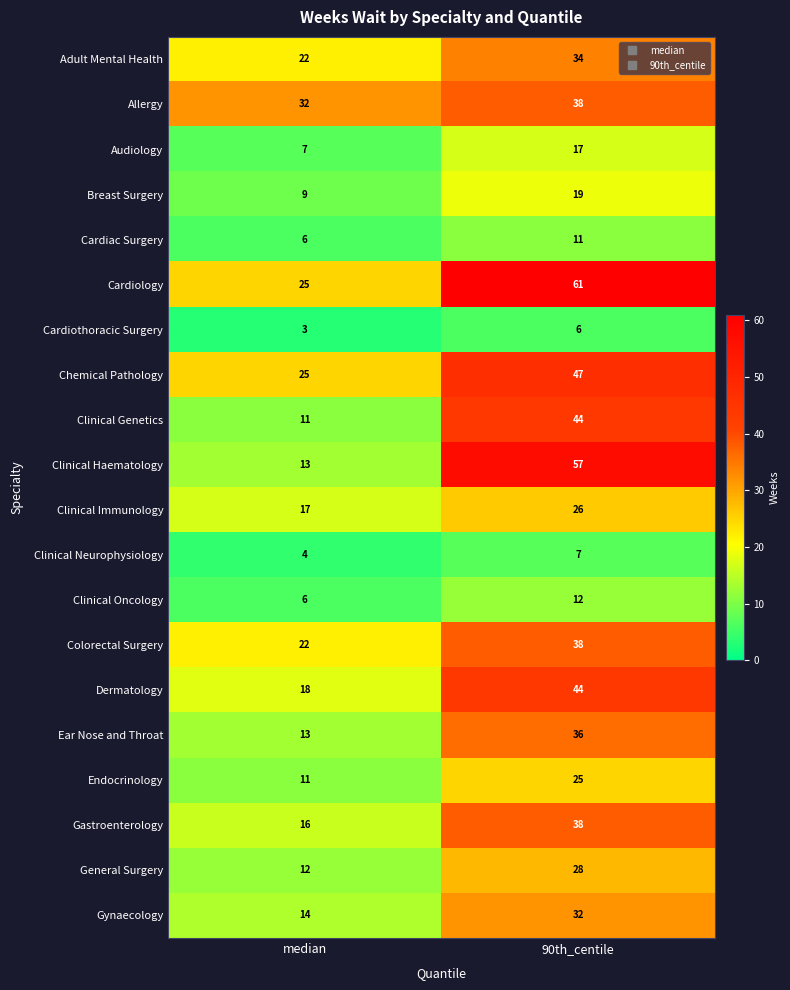

What is the difference between the Adult Mental Health values at 90th_centile and median?

12